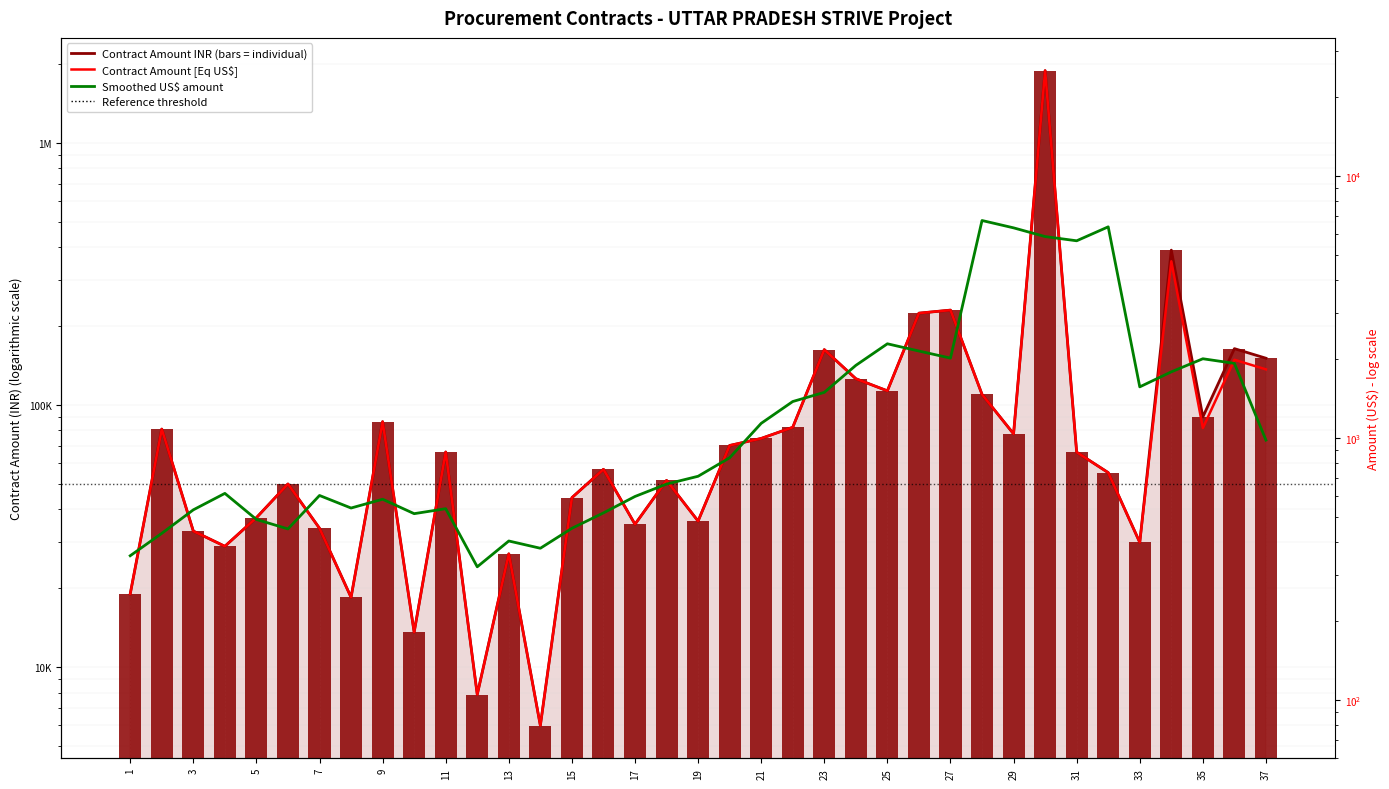

How many values in the Contract Amount [INR] series are below 66080?

18